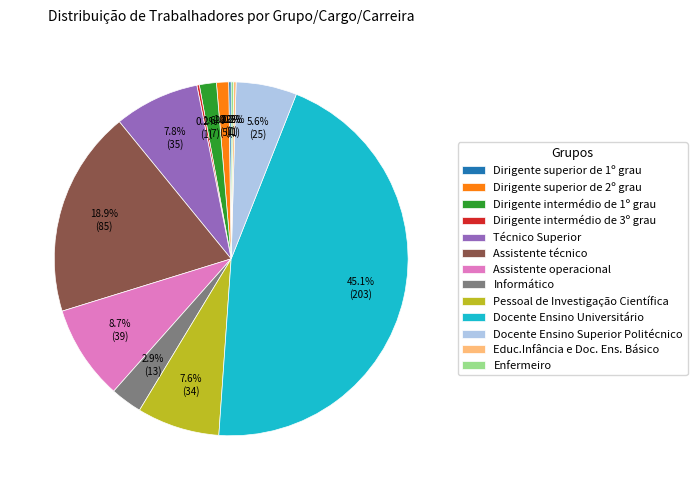

Is there a majority slice in this chart?

No